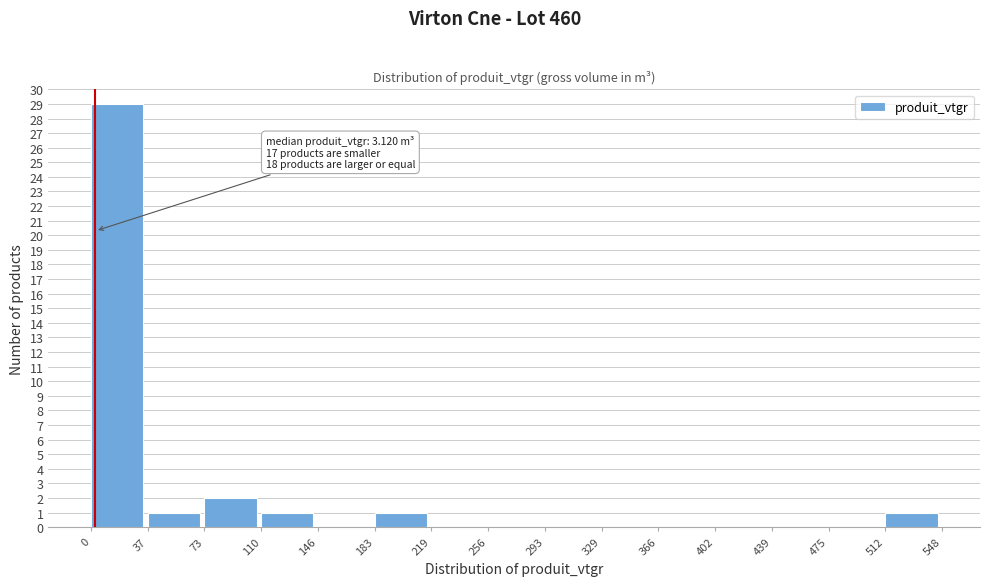

Over which range of the x-axis is the bar tallest?

0 to 37